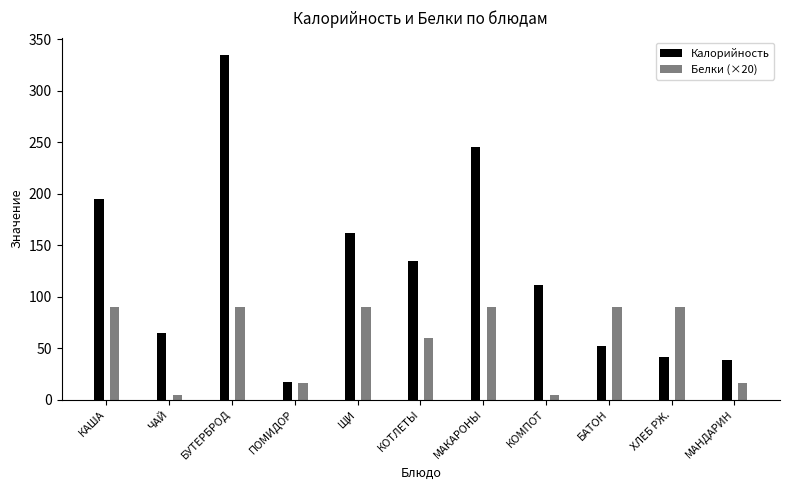

How many series are shown in this chart?

2